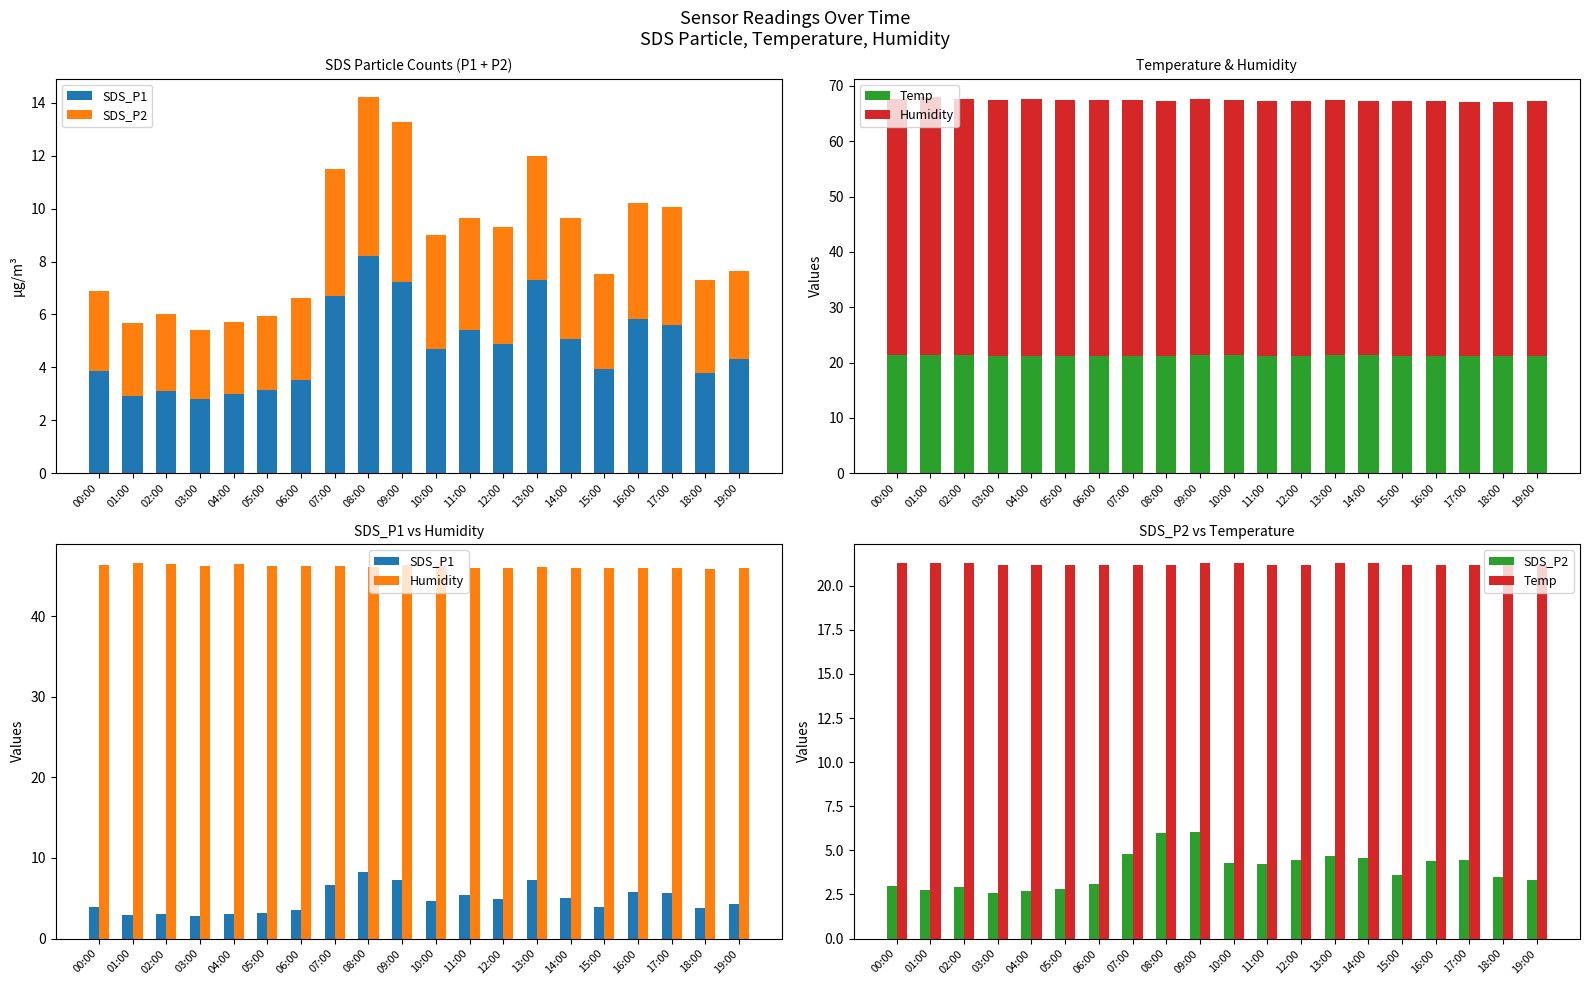

Are the bars grouped side by side (vs. stacked)?

Yes